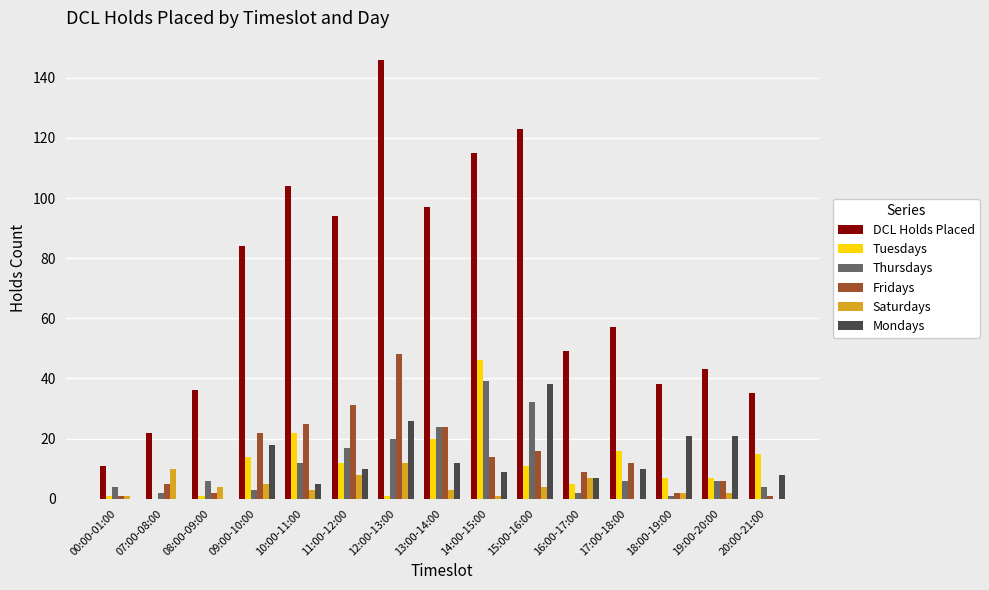

How many groups of bars are there?

15